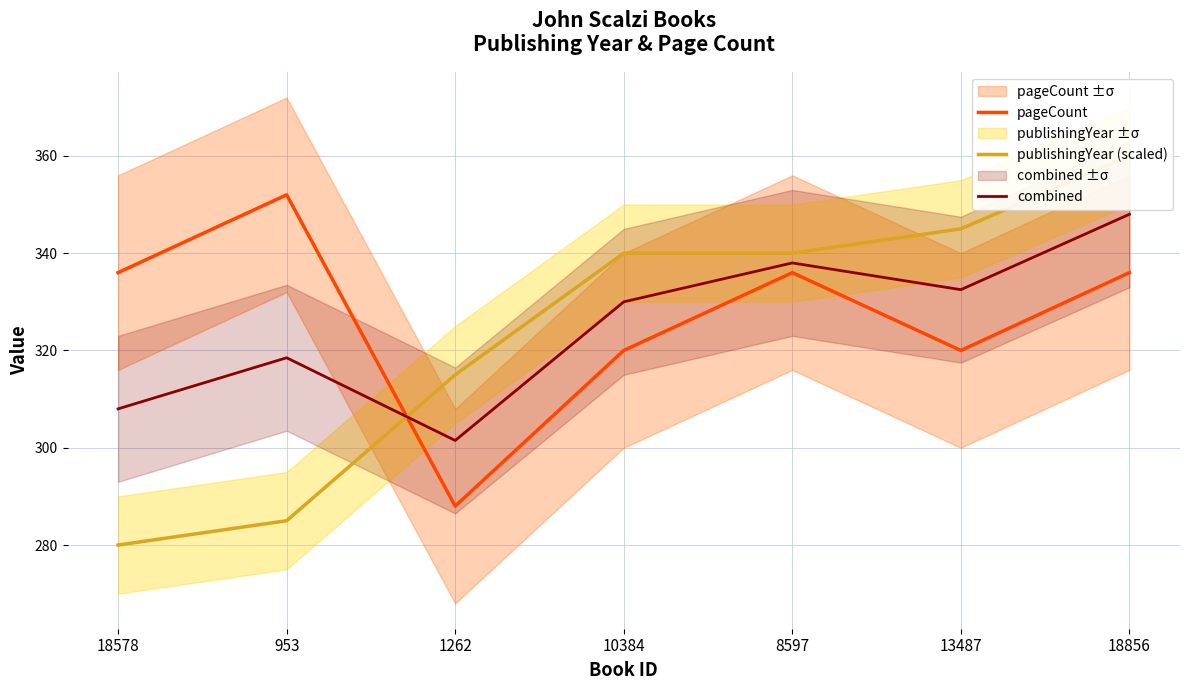

What are all the series names shown in the legend?

pageCount, publishingYear (scaled), combined